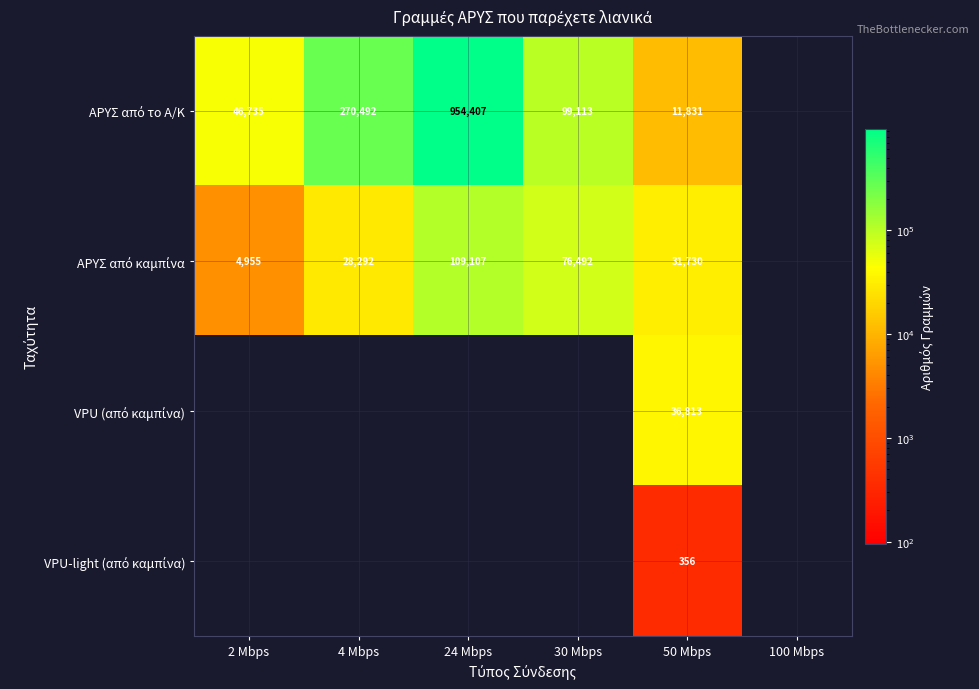

What is the total value across all series at 50 Mbps?

80730